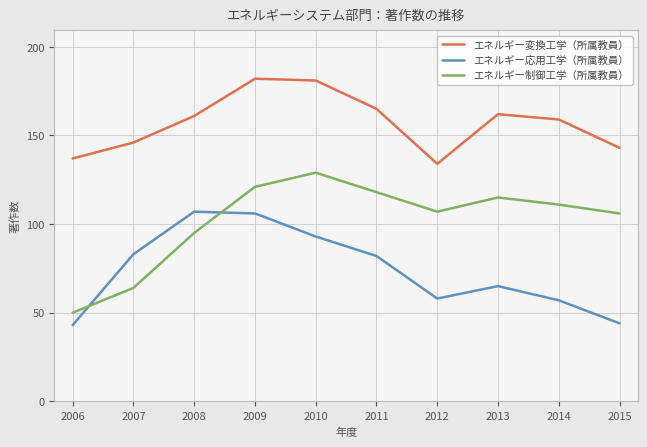

How many categories are shown in the chart?

10